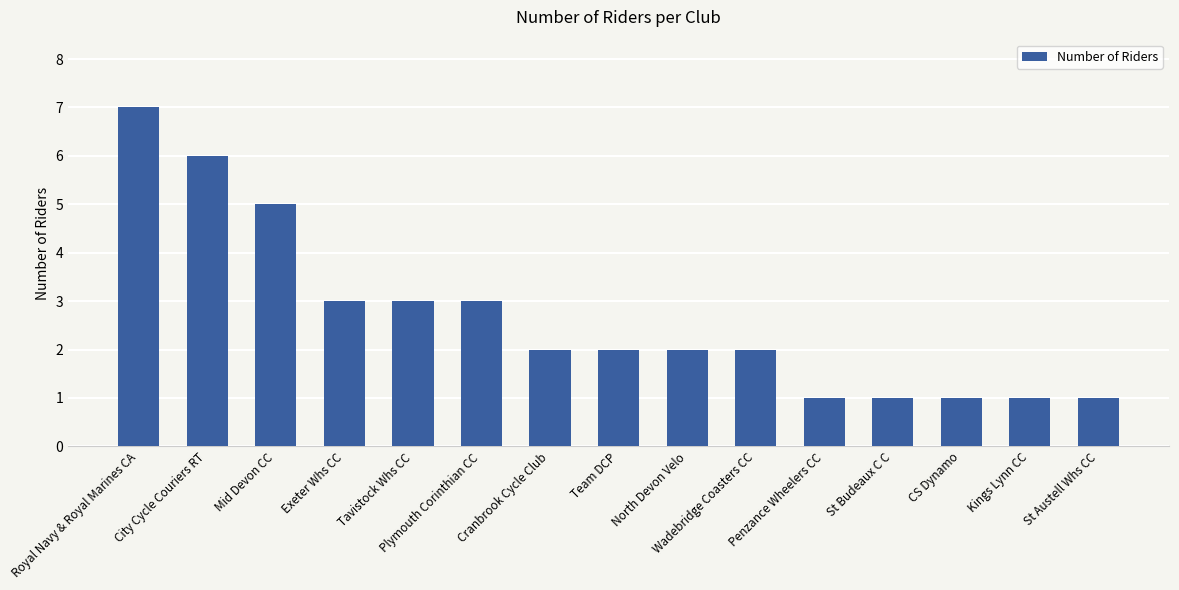

What is the maximum value shown in the chart?

7